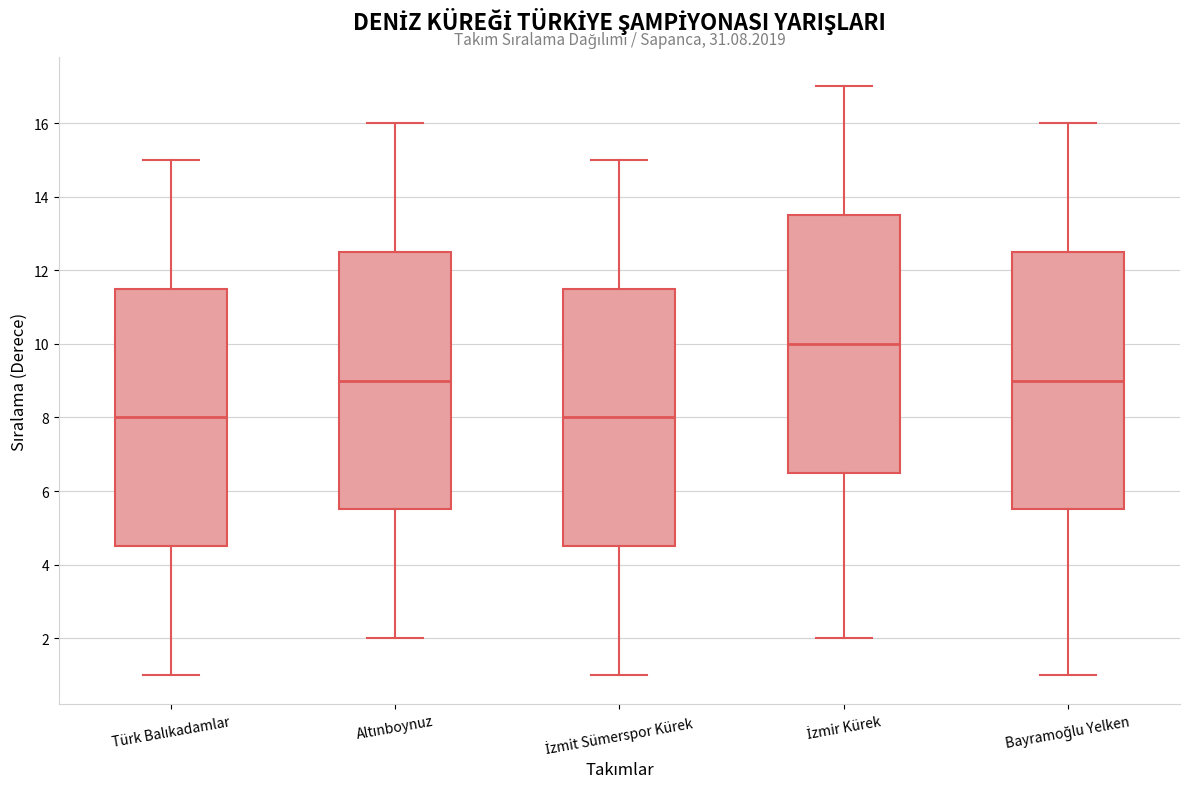

Where is the upper edge of the box for İzmir Kürek on the y-axis? The values are not printed on the chart, so give them approximately, as read against the axis.

13.6